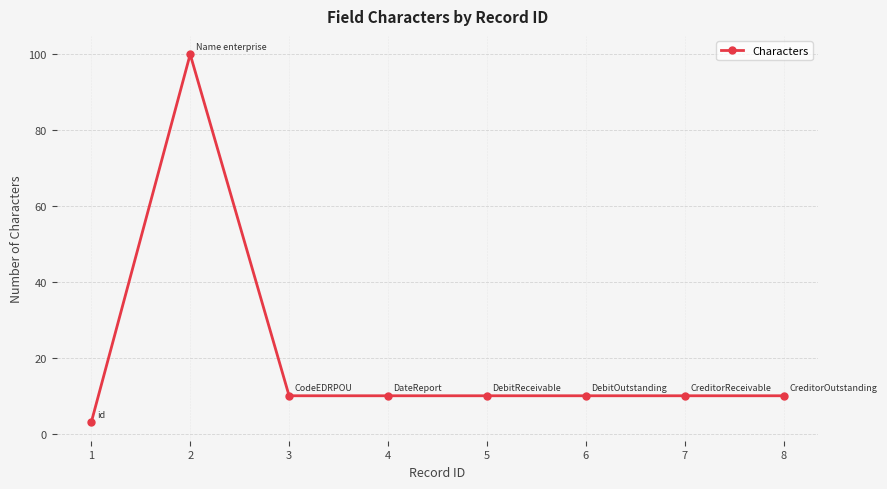

True or false: the data has more than 0 interior local peaks.

True